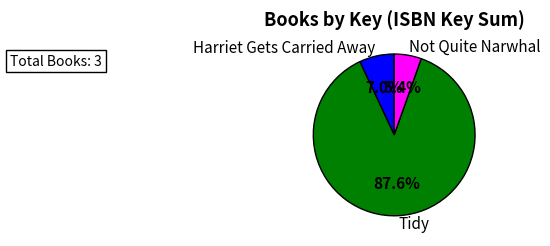

Do Harriet Gets Carried Away and Not Quite Narwhal together represent more than half of the pie?

No